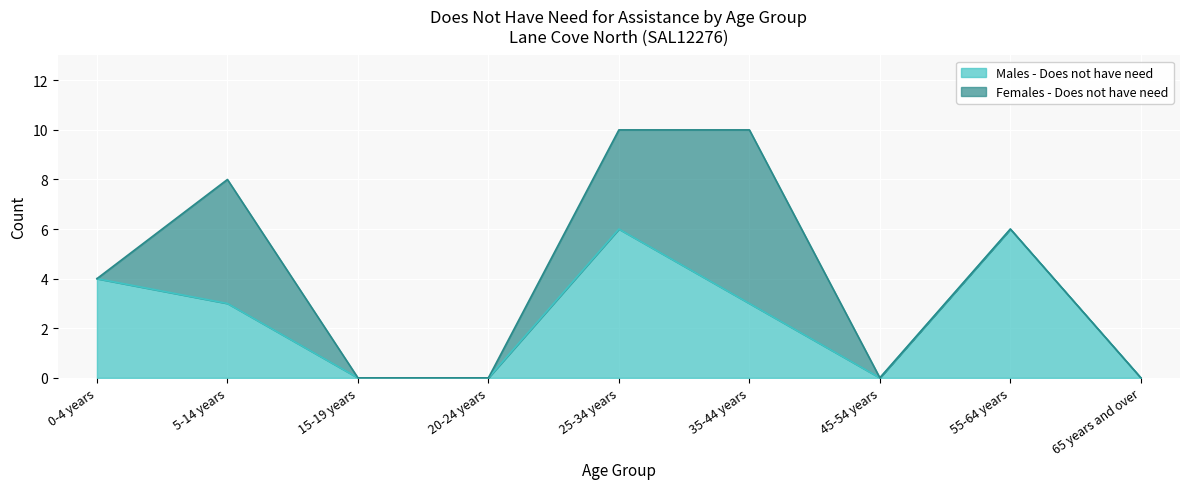

Where is the first local minimum?

45-54 years